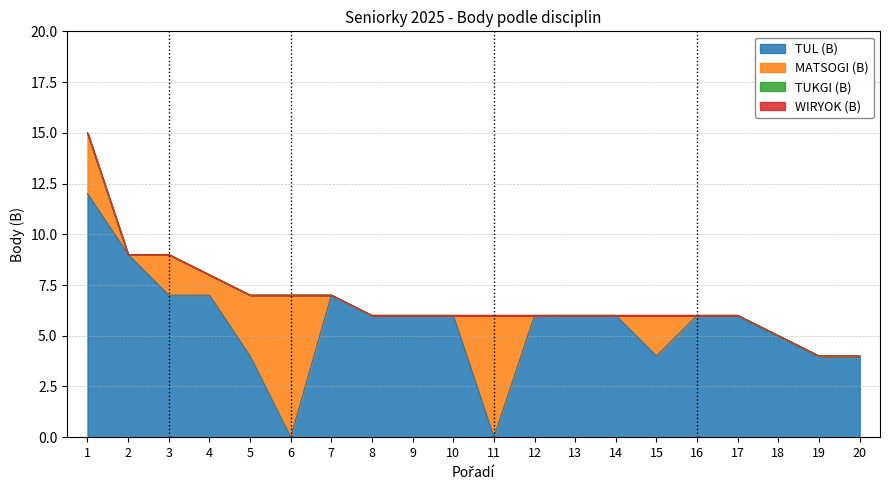

How many values in the TUL (B) series are below 6?

7